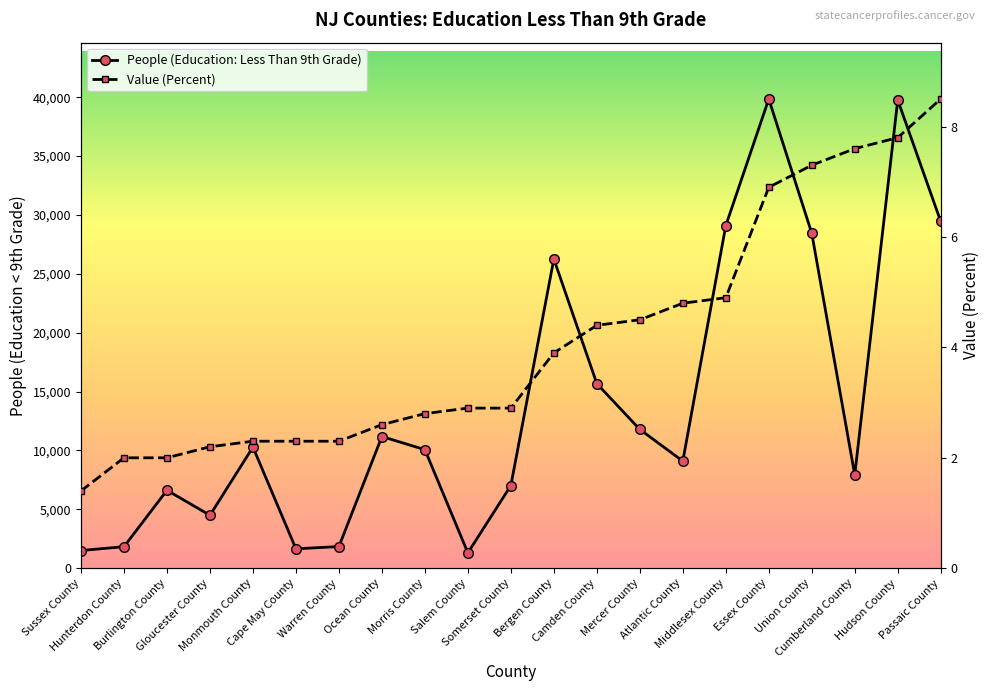

What is the label of the 8th point from the right?

Mercer County